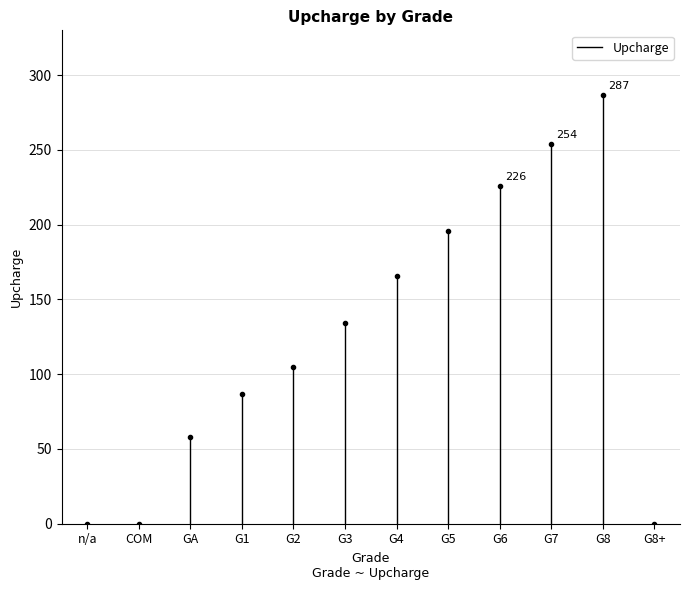

Reading right to left, list all the values displayed in this chart.

0	287	254	226	196	166	134	105	87	58	0	0